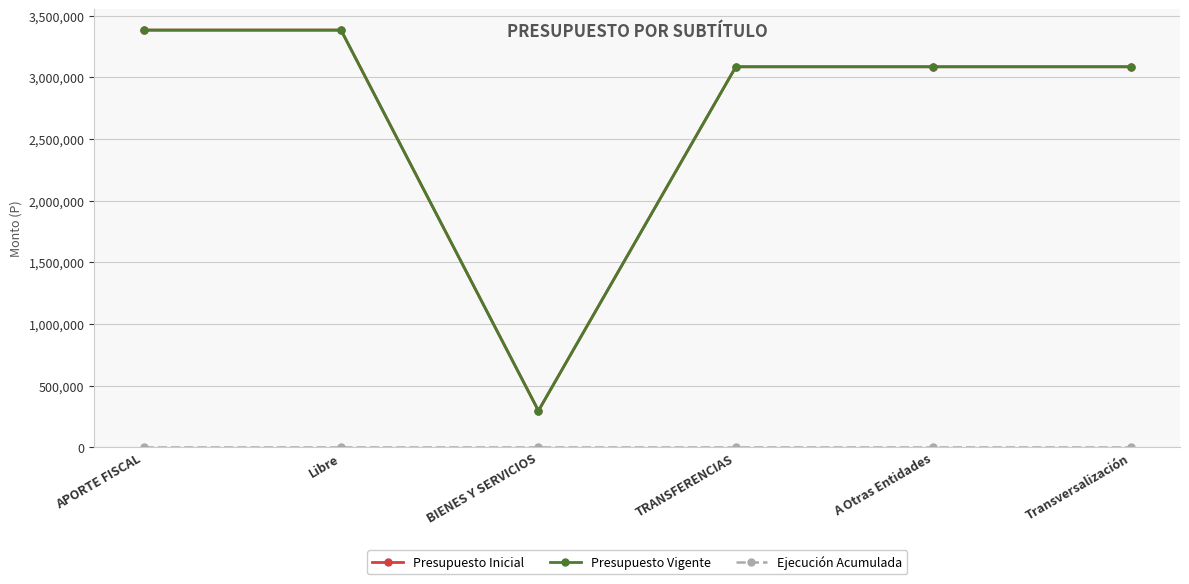

True or false: Ejecución Acumulada and Presupuesto Vigente cross at least once.

False